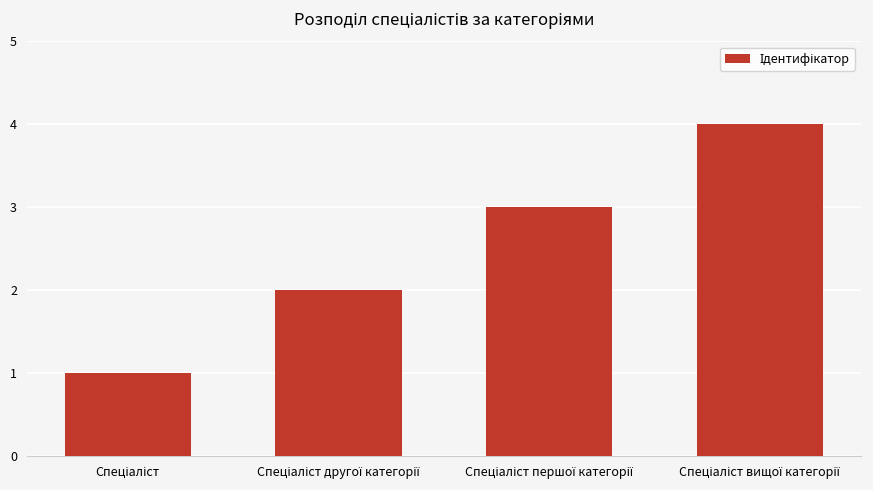

Reading left to right, what are all the values shown in this chart?

1	2	3	4